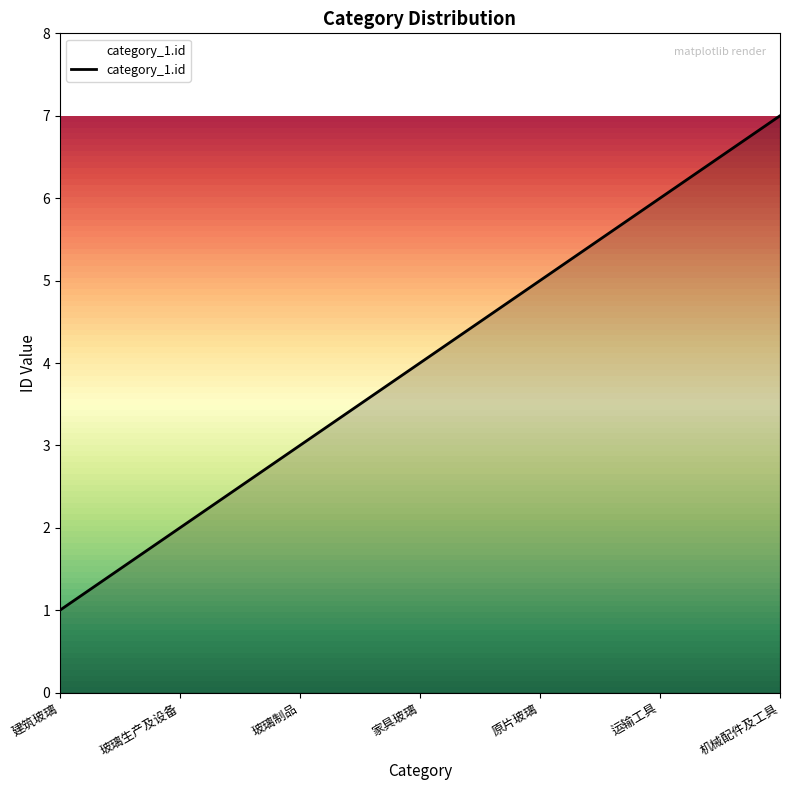

Does the chart have visible grid lines?

No